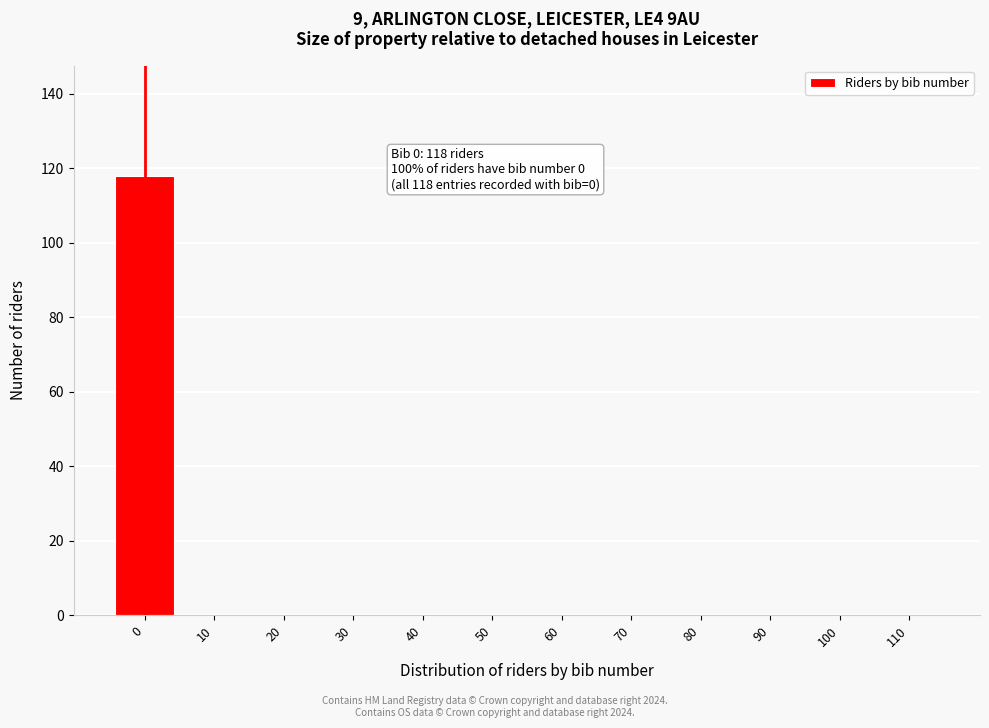

Reading right to left, what are all the values shown in this chart?

110=0	100=0	90=0	80=0	70=0	60=0	50=0	40=0	30=0	20=0	10=0	0=118